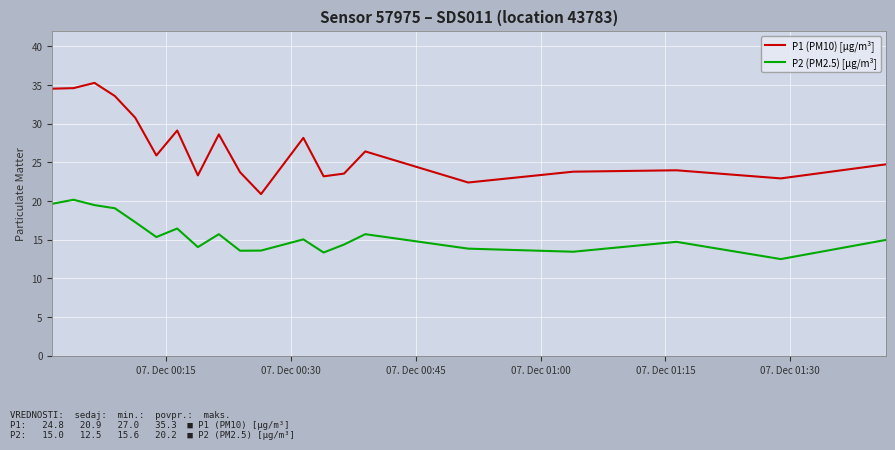

What is the maximum value for P1 (PM10) [µg/m³]?

35.3